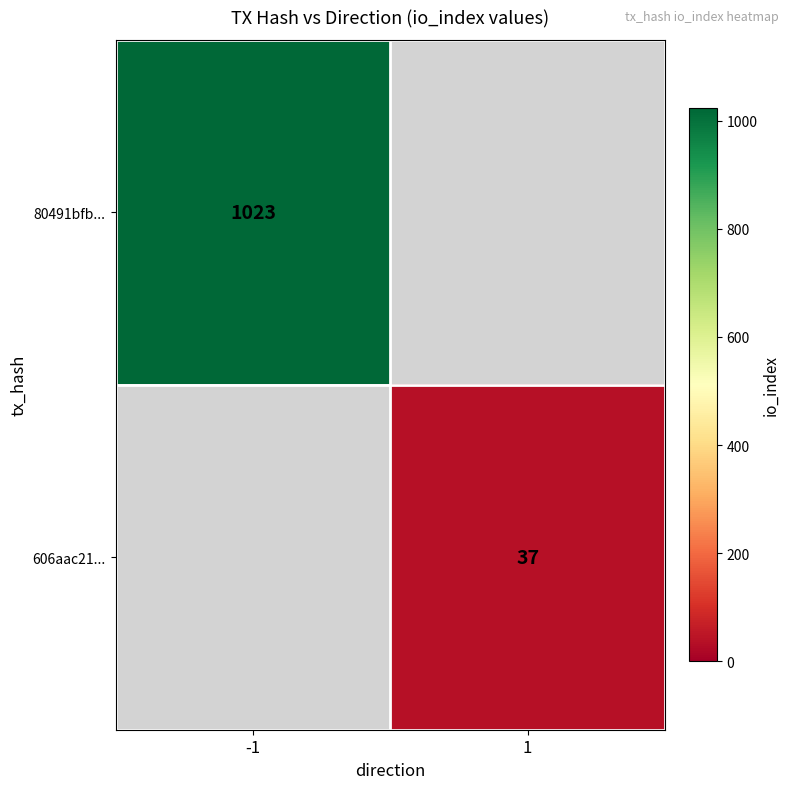

Which category has the lowest value across all series?

1